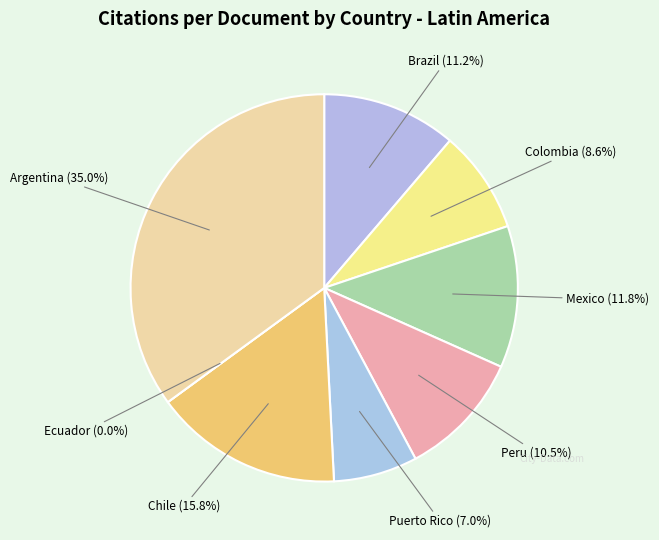

Which category has the smallest portion of the pie?

Ecuador